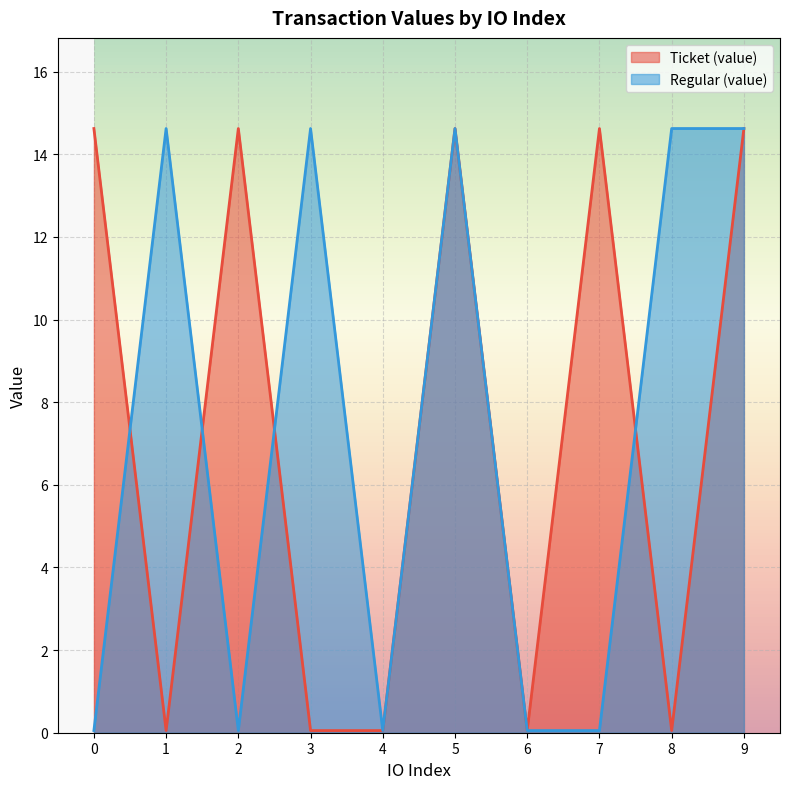

Which series has the largest range (max minus min)?

Ticket (value)